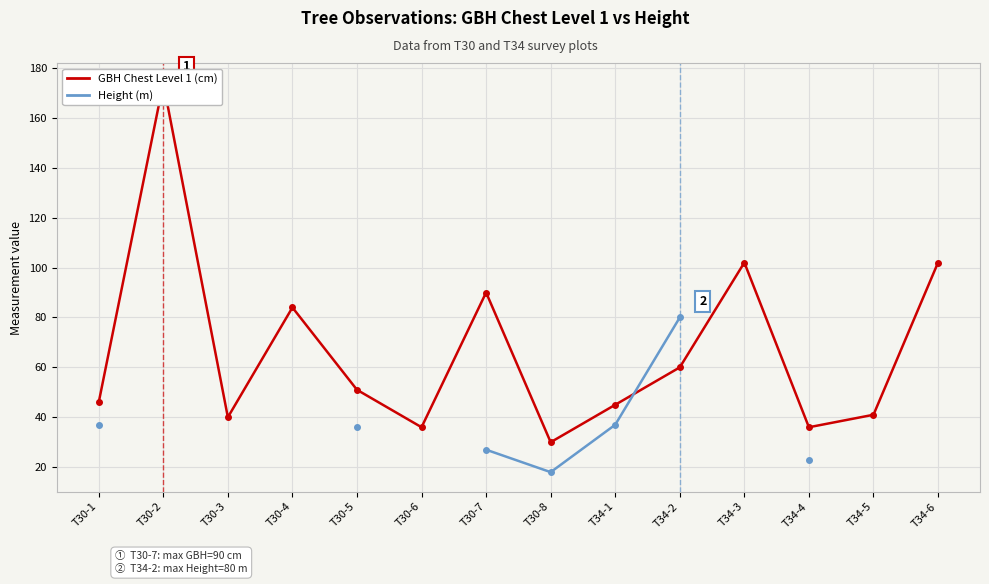

How many data points in Height (m) are above 27?

4